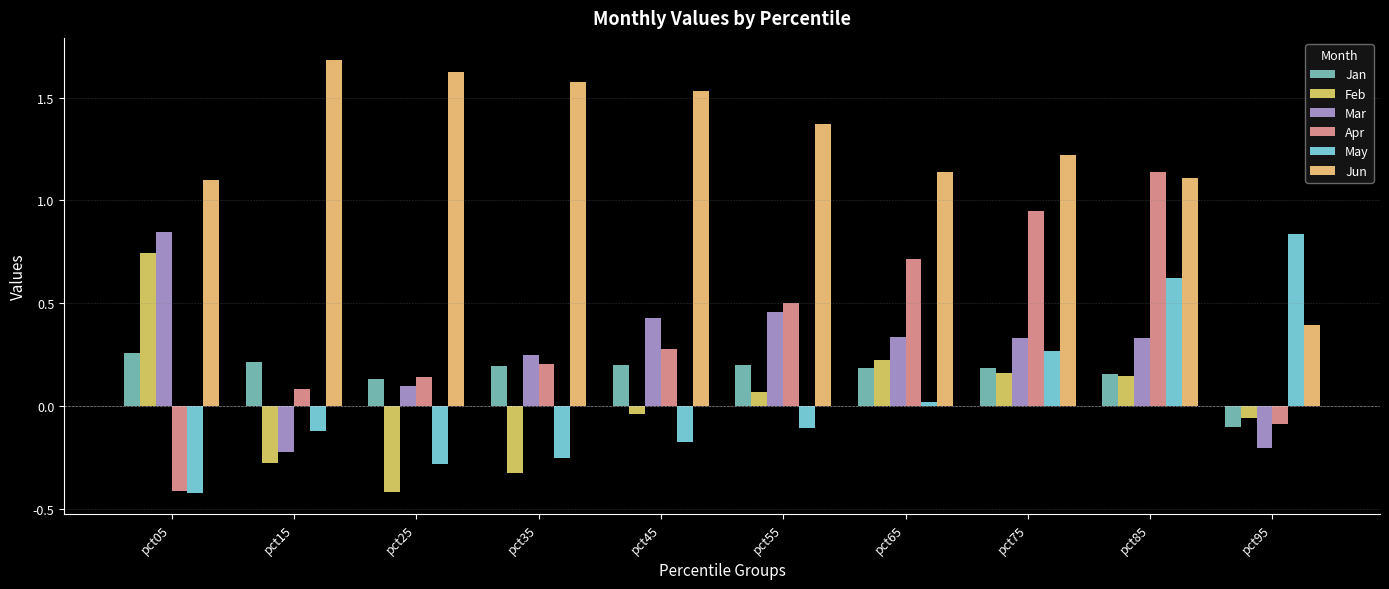

At which category is the sum across all series the highest?

pct85